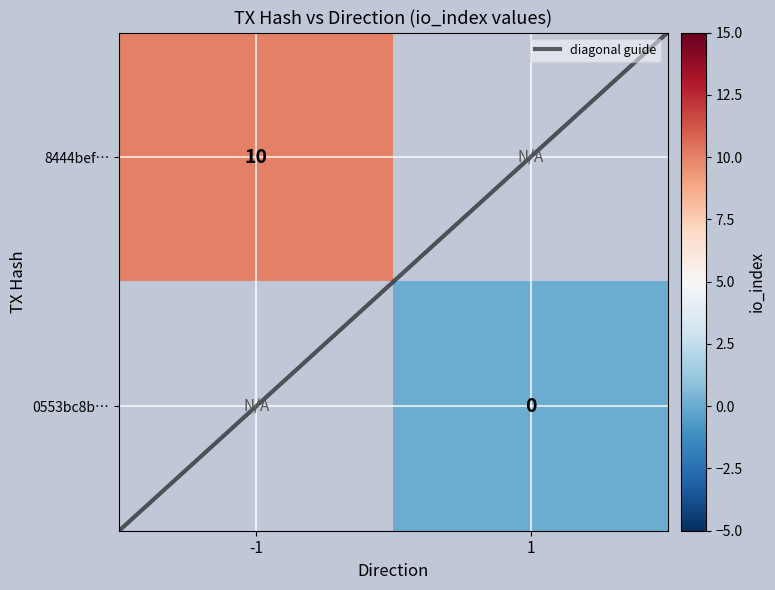

Which has a higher value, direction or io_index?

io_index